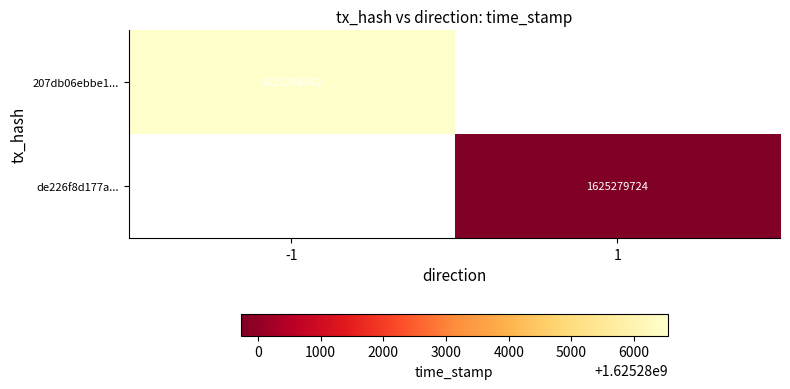

What is the greatest value displayed?

1625286542.0